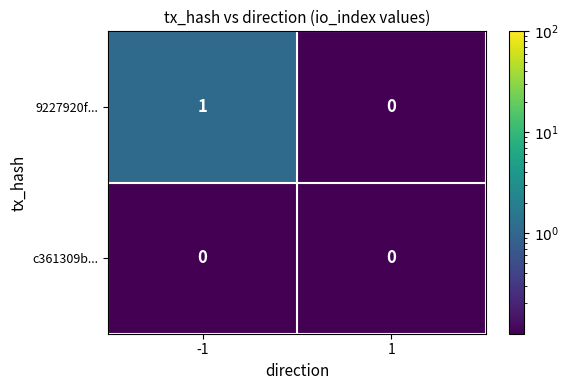

What is the total value across all series at -1?

1